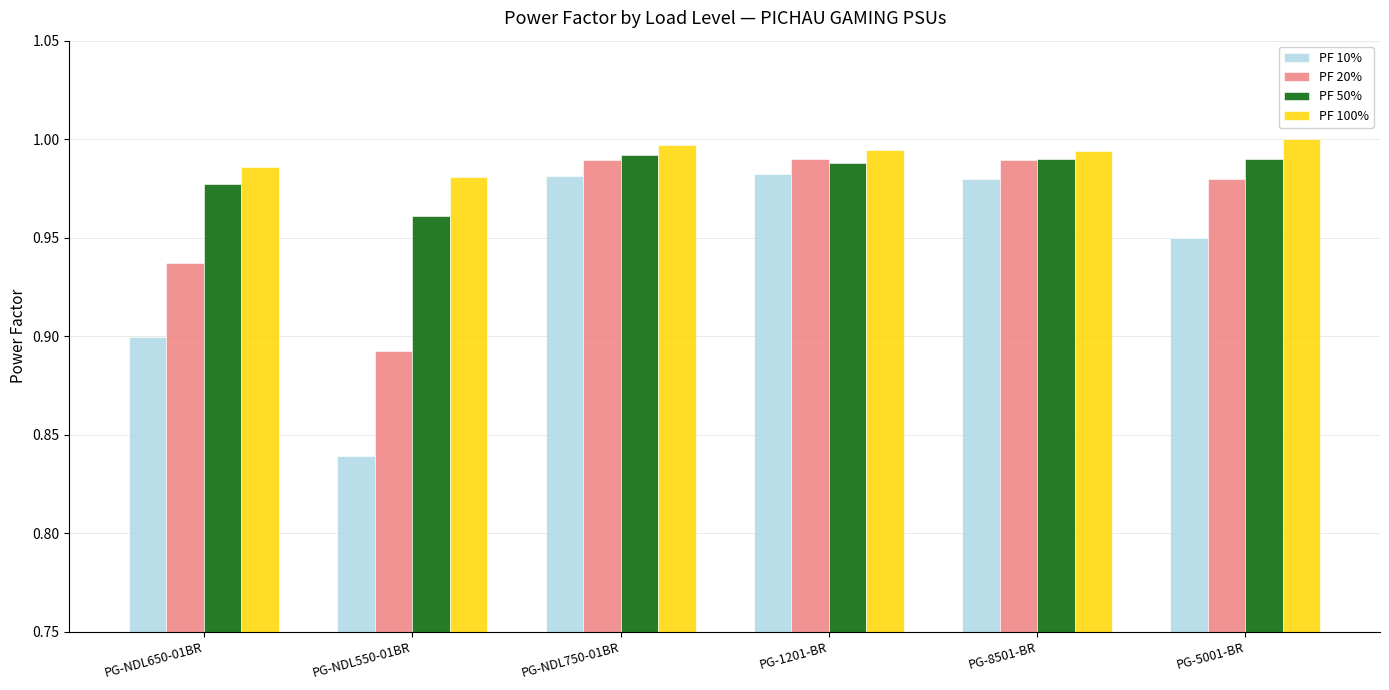

At which label is PF 50% closest to 0?

PG-NDL550-01BR